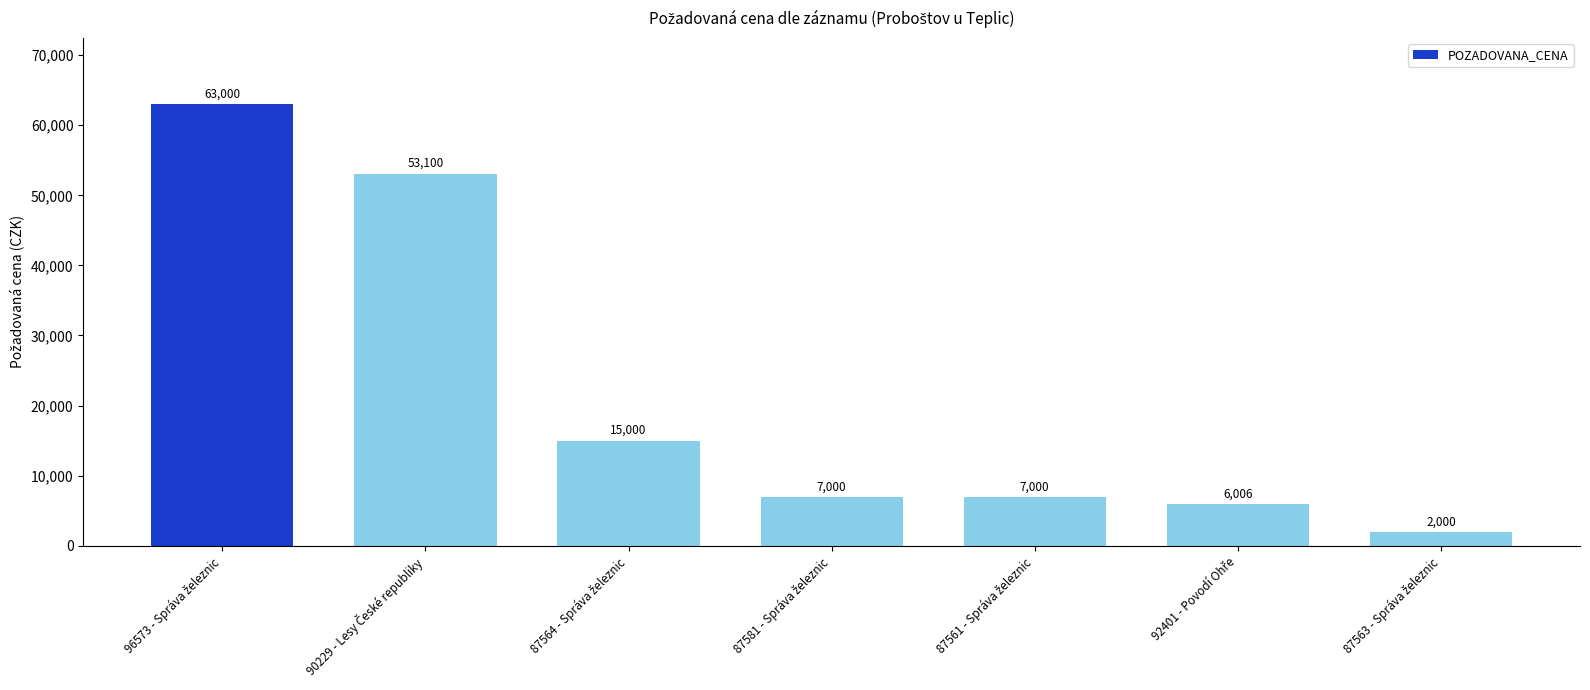

How many bars are there in total?

7